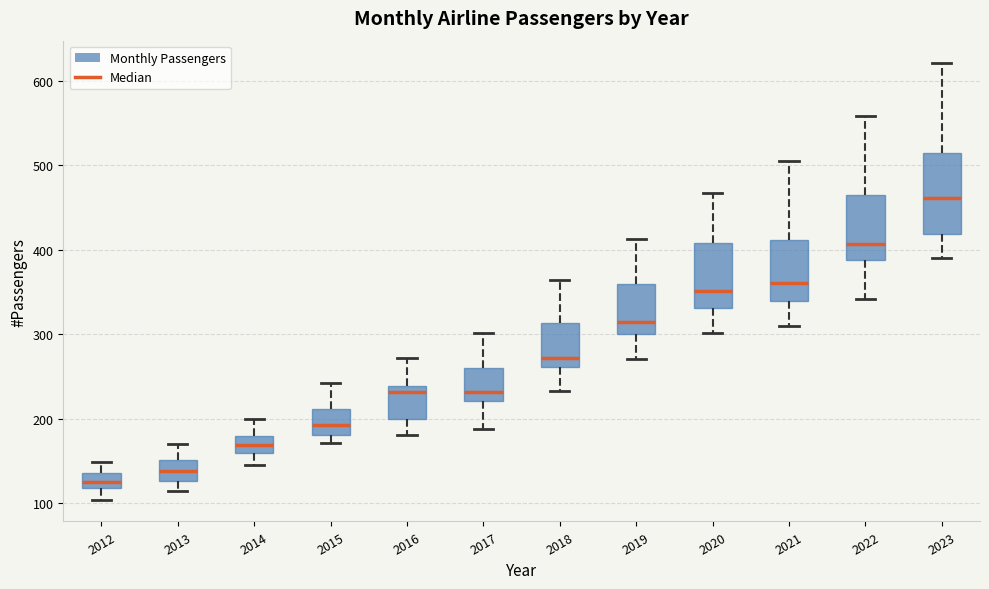

Where is the lower edge of the box at x = 2018 on the y-axis? The values are not printed on the chart, so give them approximately, as read against the axis.

260